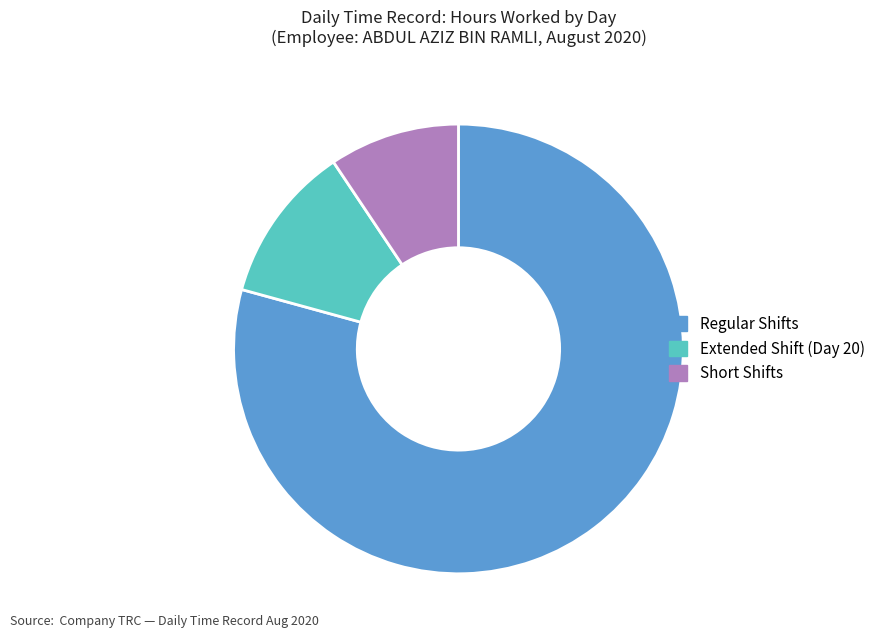

Does any single category account for the majority?

Yes